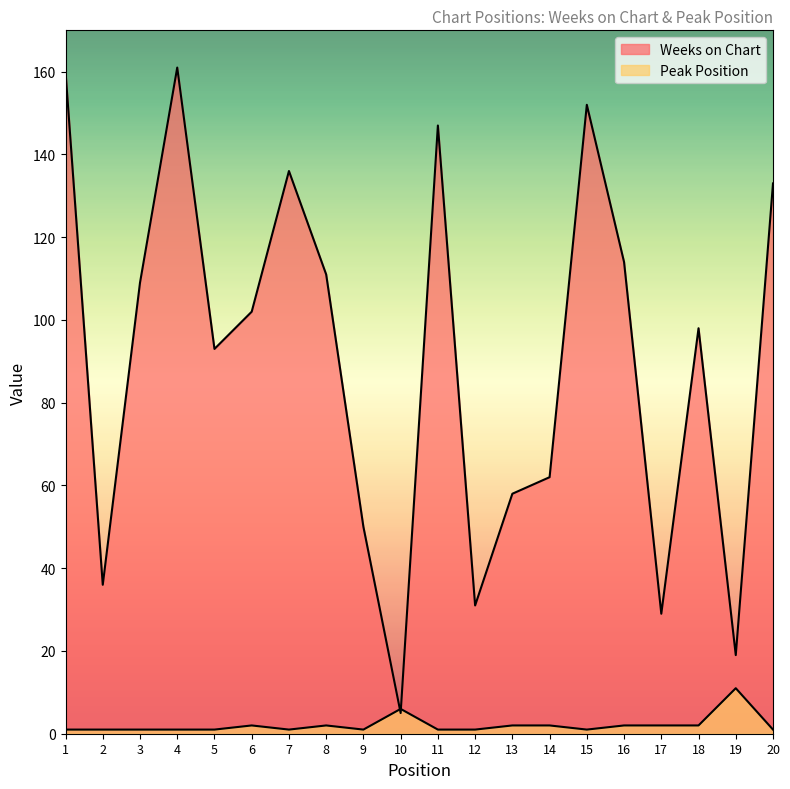

Which has a higher value, 14 or 6?

6